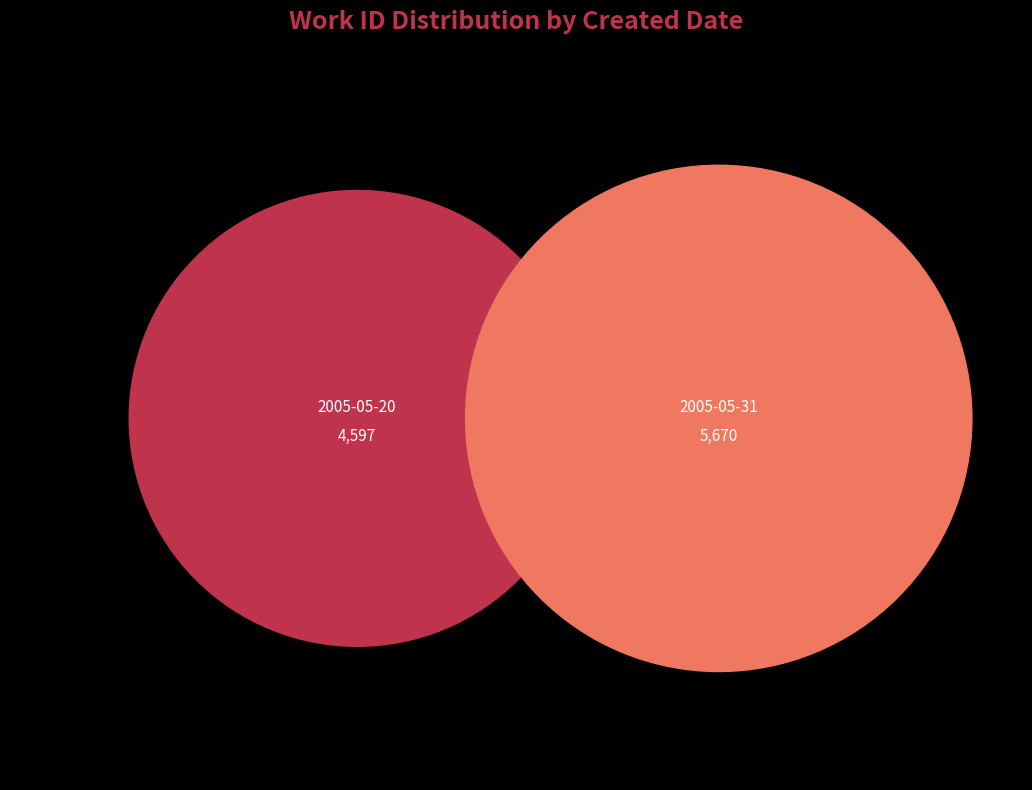

True or false: 2005-05-20 00:00:00 UTC accounts for 51% of the total.

False